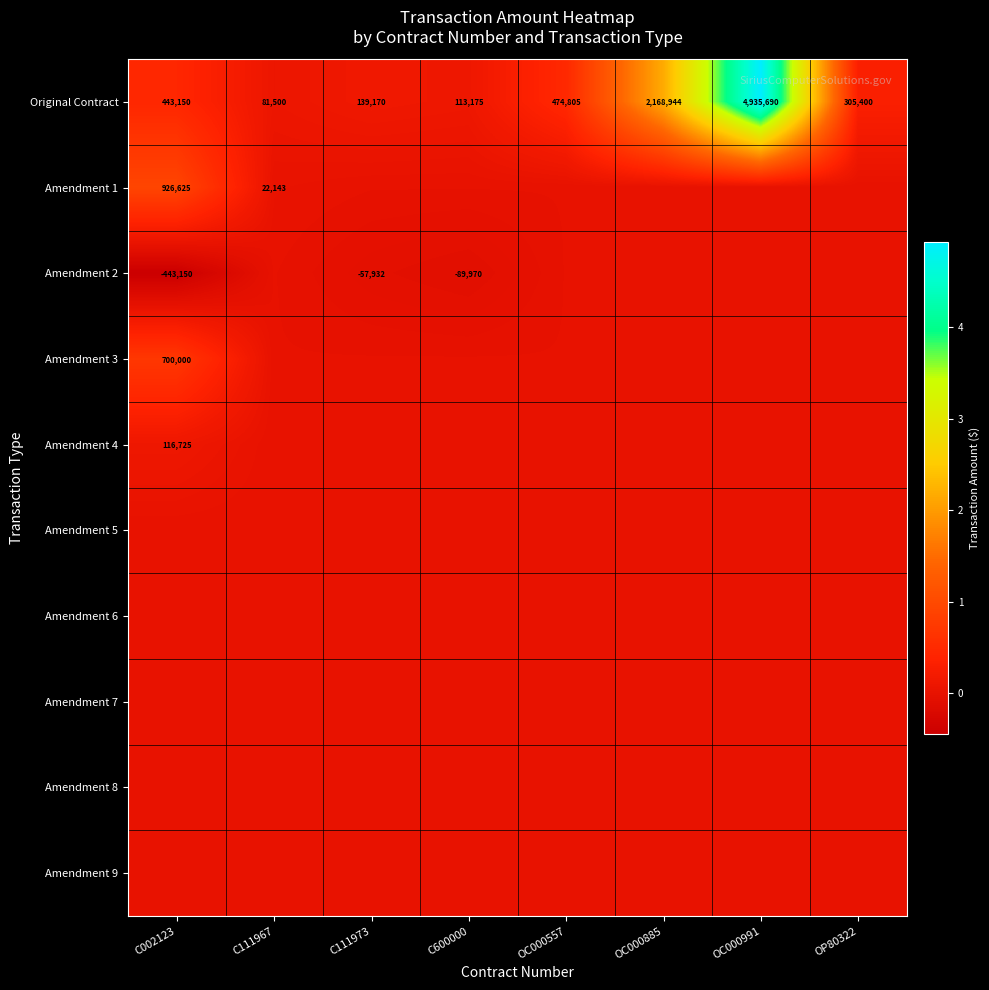

The Amendment 1 series shows 22143 at C111967. True or false?

True